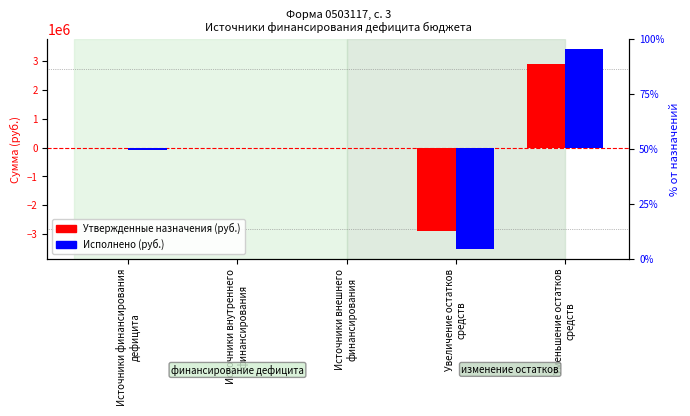

Which category has the highest value across all series?

Уменьшение остатков
средств